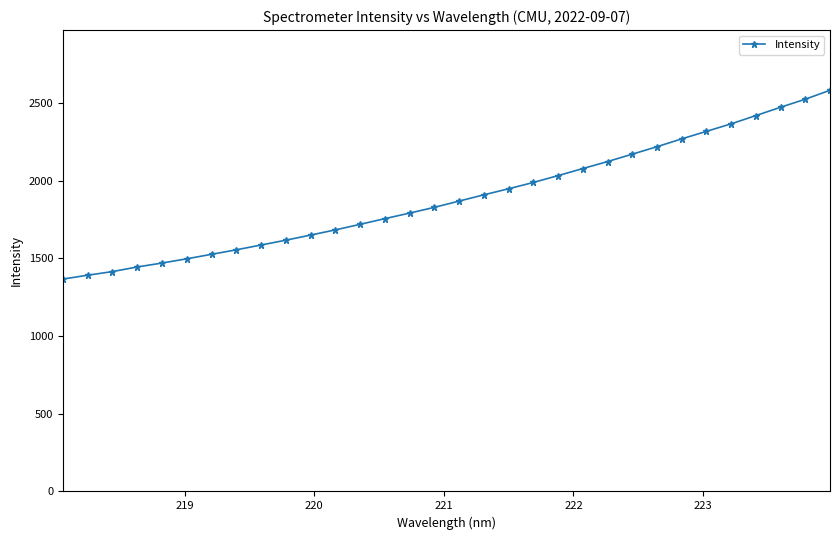

What is the maximum value shown in the chart?

2581.9